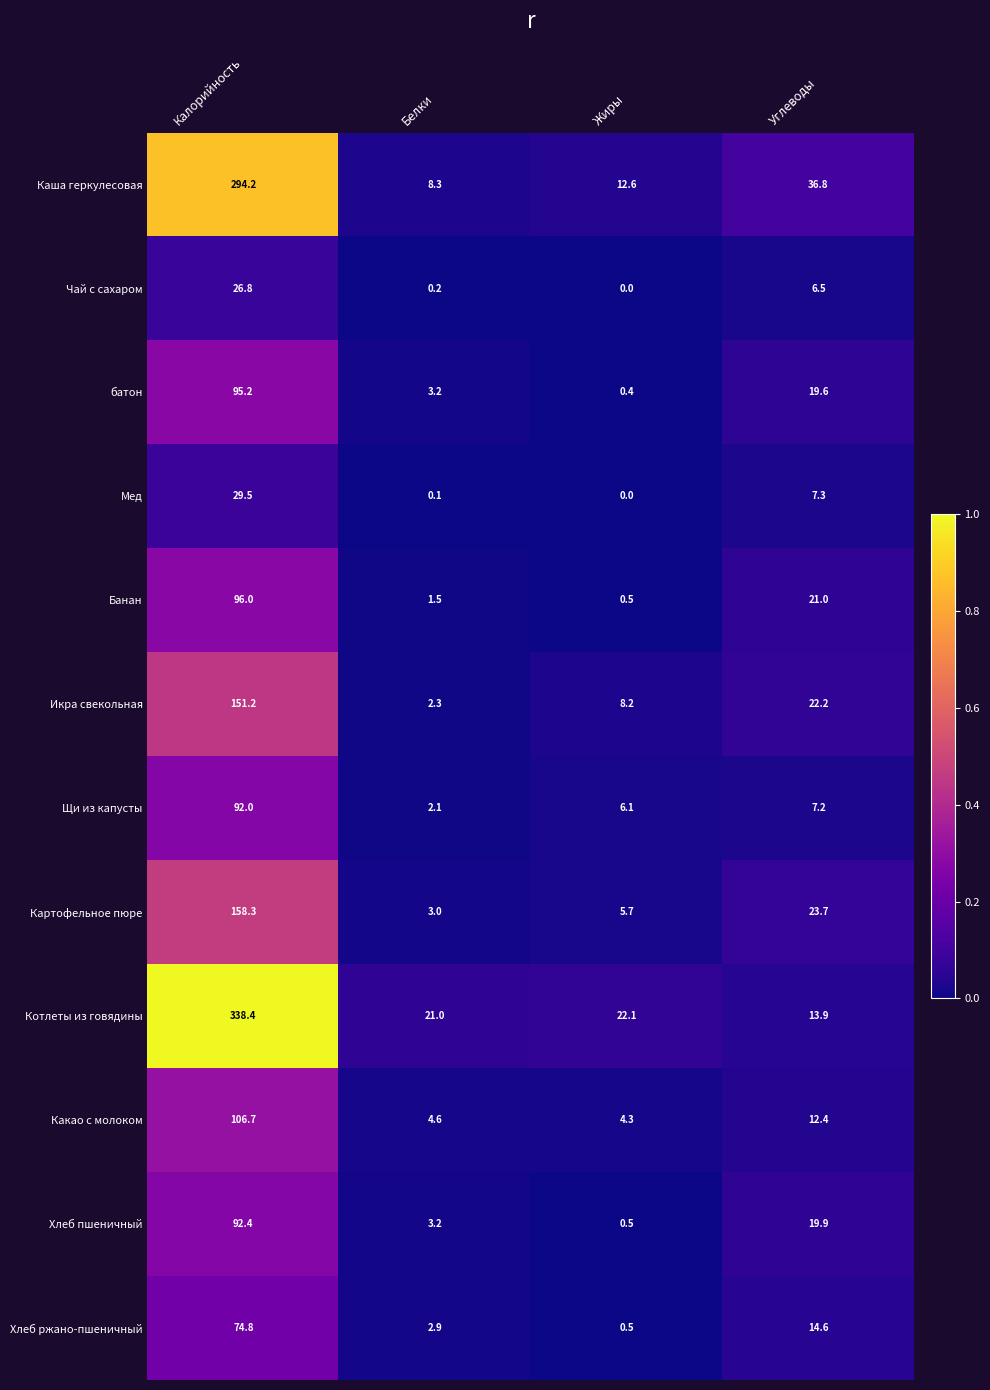

What is the greatest value displayed?

338.4